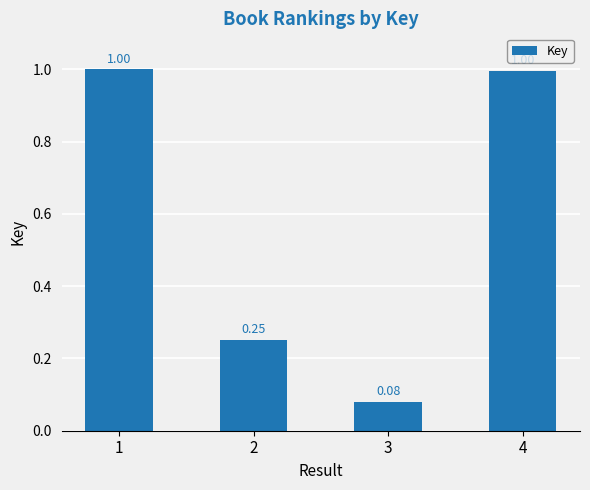

At which category does the chart reach its minimum across all series?

3